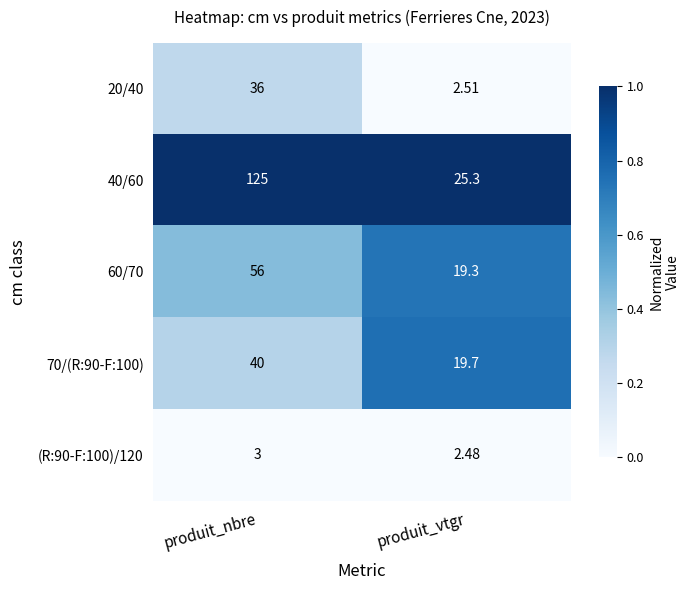

Which series has the largest range (max minus min)?

40/60